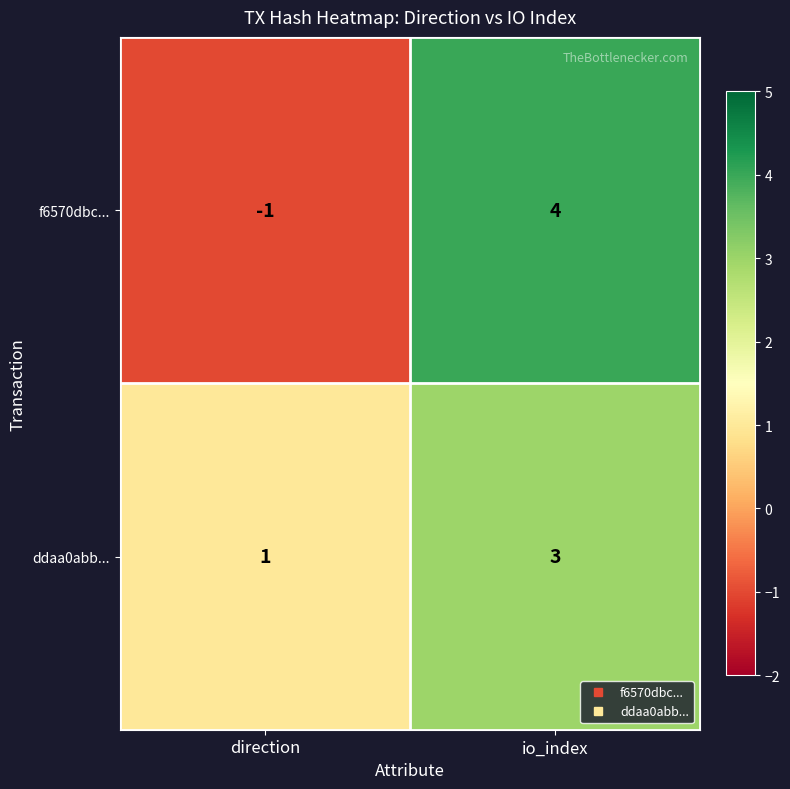

Which category has the highest value across all series?

io_index